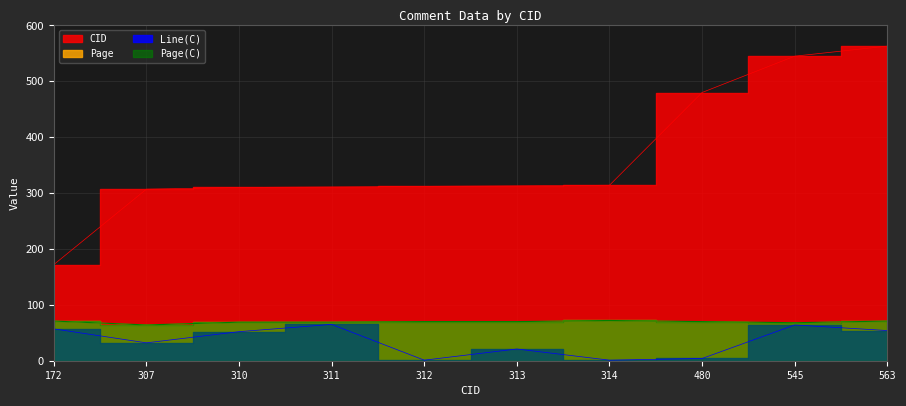

True or false: CID and Line(C) intersect in this chart.

False